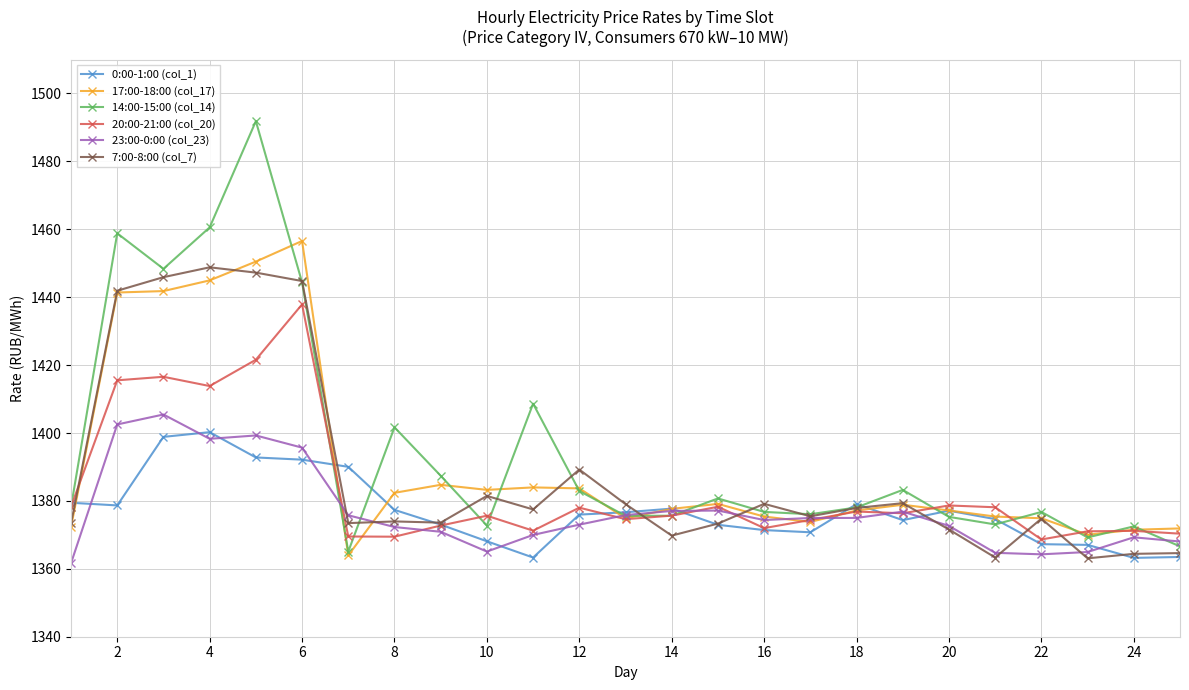

What is the lowest value of the 20:00-21:00 (col_20) series?

1368.6